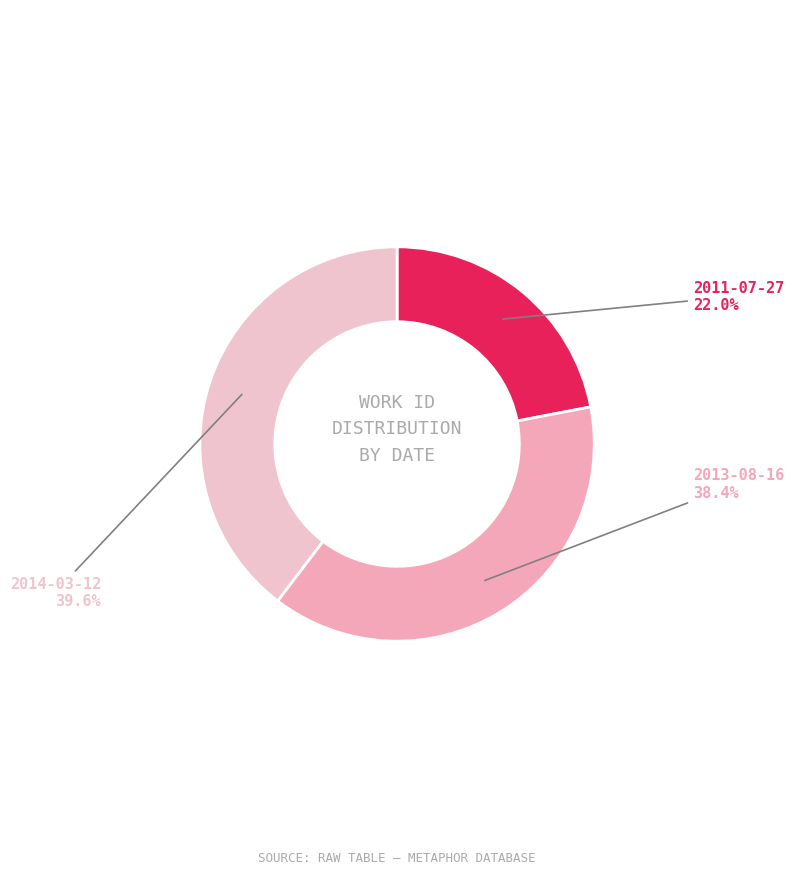

Is there a majority slice in this chart?

No